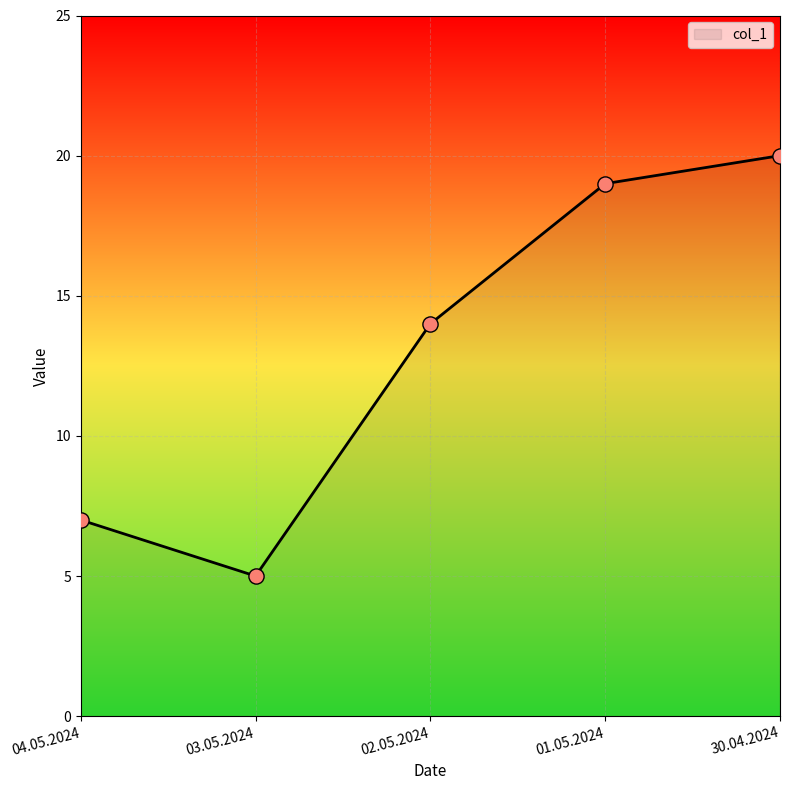

Which has a higher value, 02.05.2024 or 30.04.2024?

30.04.2024